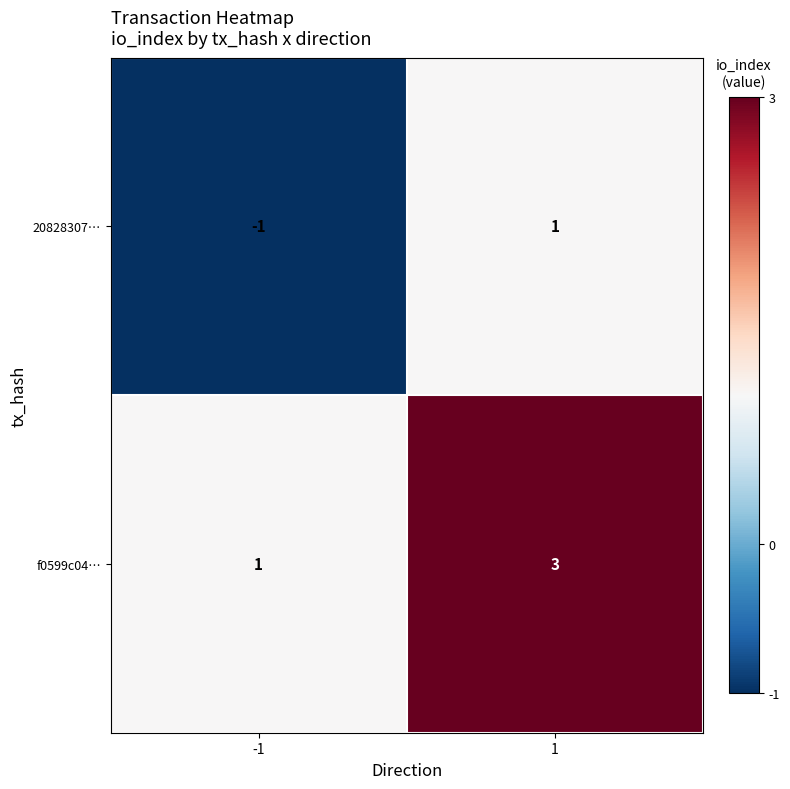

Which label corresponds to the smallest value in the chart?

-1